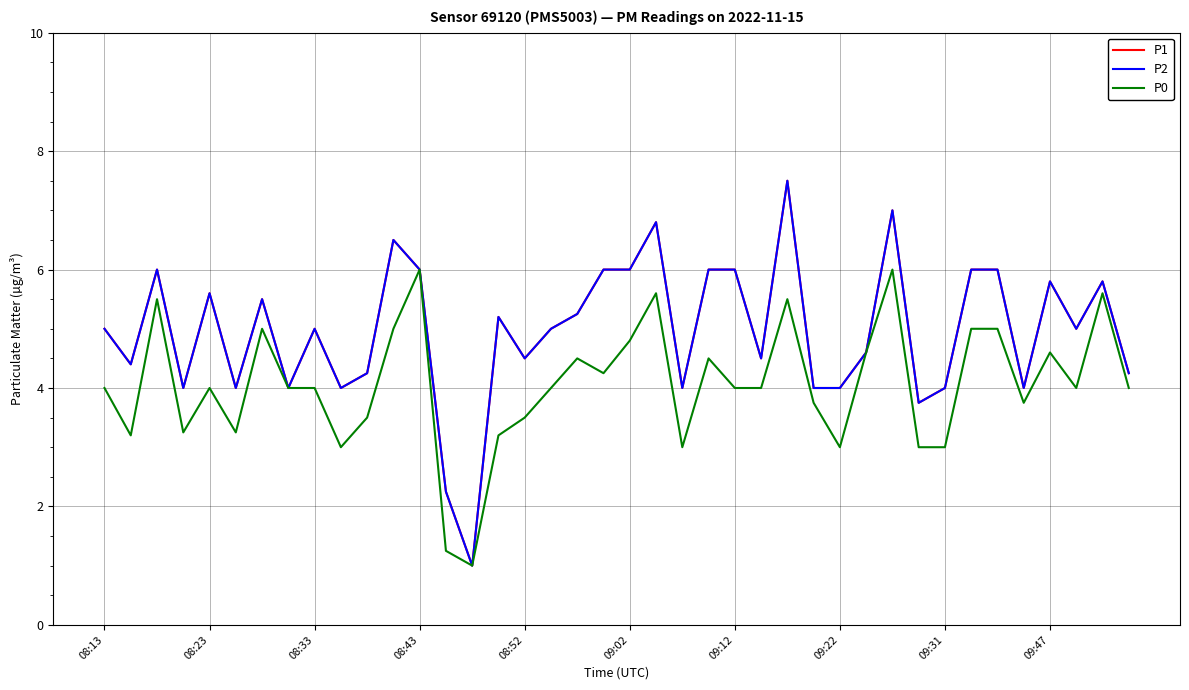

Reading left to right, extract all data points from this chart.

P1: 5.0	4.4	6.0	4.0	5.6	4.0	5.5	4.0	5.0	4.0	4.2	6.5	6.0	2.2	1.0	5.2	4.5	5.0	5.2	6.0	6.0	6.8	4.0	6.0	6.0	4.5	7.5	4.0	4.0	4.6	7.0	3.8	4.0	6.0	6.0	4.0	5.8	5.0	5.8	4.2
P2: 5.0	4.4	6.0	4.0	5.6	4.0	5.5	4.0	5.0	4.0	4.2	6.5	6.0	2.2	1.0	5.2	4.5	5.0	5.2	6.0	6.0	6.8	4.0	6.0	6.0	4.5	7.5	4.0	4.0	4.6	7.0	3.8	4.0	6.0	6.0	4.0	5.8	5.0	5.8	4.2
P0: 4.0	3.2	5.5	3.2	4.0	3.2	5.0	4.0	4.0	3.0	3.5	5.0	6.0	1.2	1.0	3.2	3.5	4.0	4.5	4.2	4.8	5.6	3.0	4.5	4.0	4.0	5.5	3.8	3.0	4.6	6.0	3.0	3.0	5.0	5.0	3.8	4.6	4.0	5.6	4.0